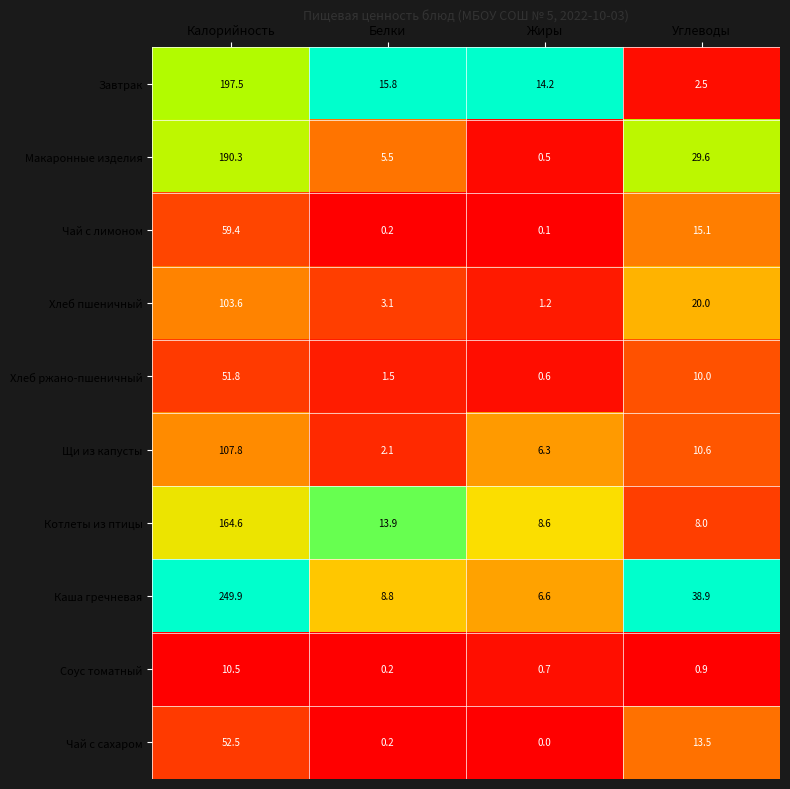

At which category is the sum across all series the highest?

Калорийность